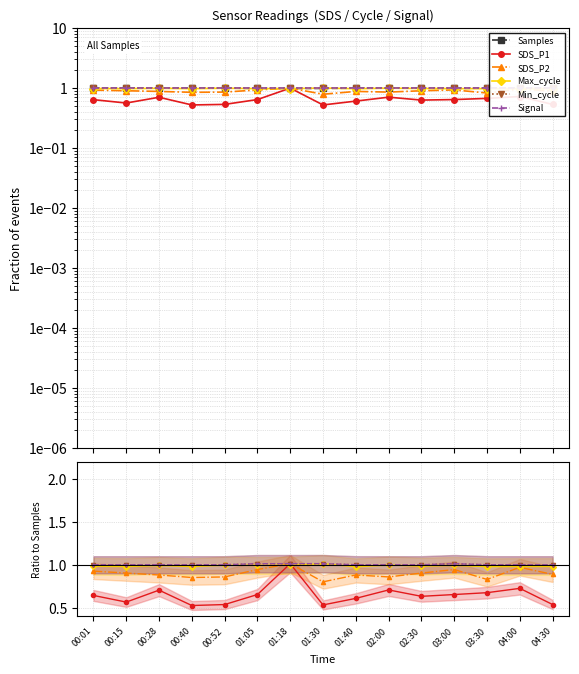

What is the minimum value for SDS_P2?

0.8